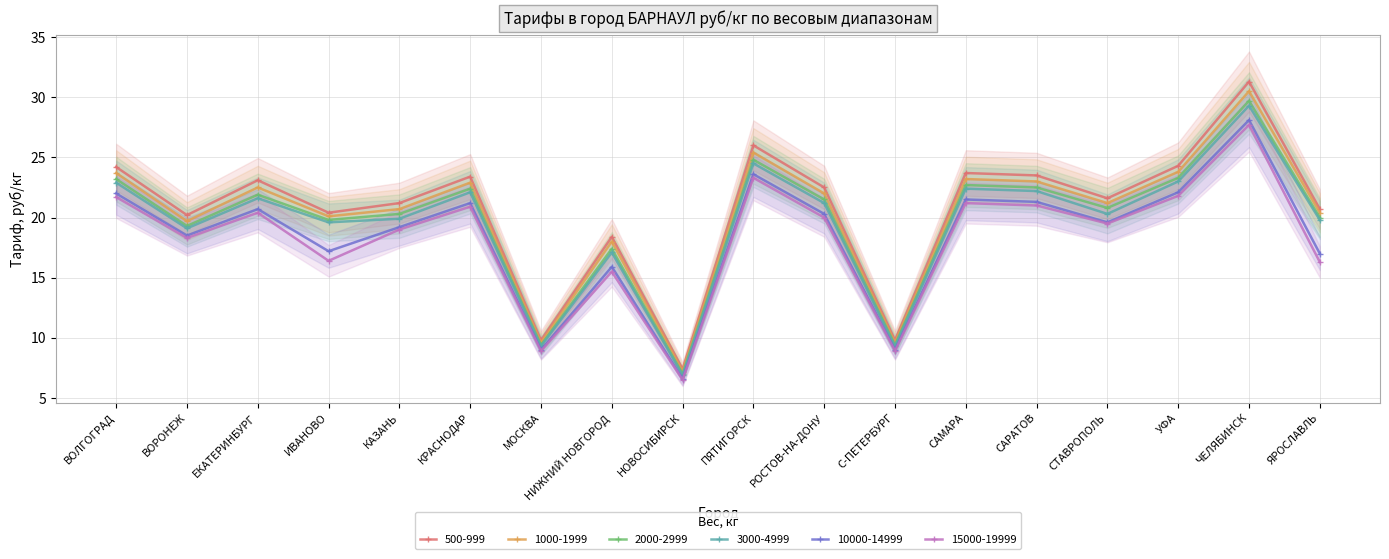

Read the 1000-1999 value at НОВОСИБИРСК.

7.2